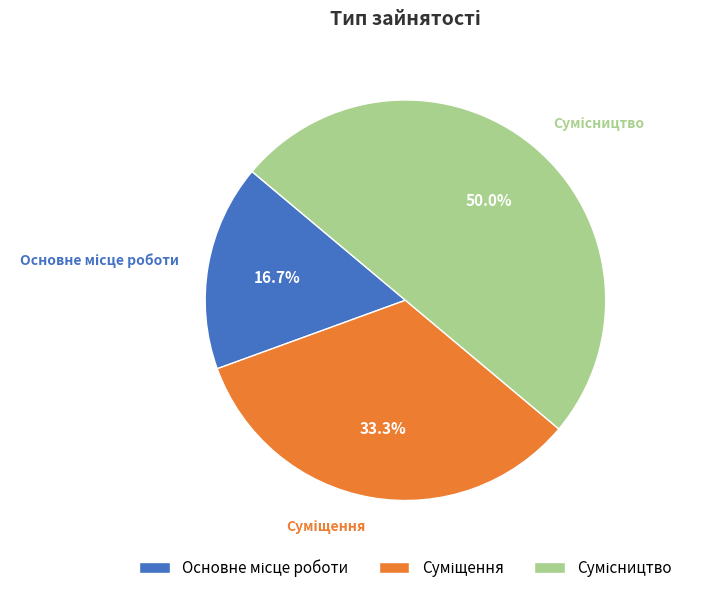

Is the sum of Сумісництво and Суміщення greater than half?

Yes